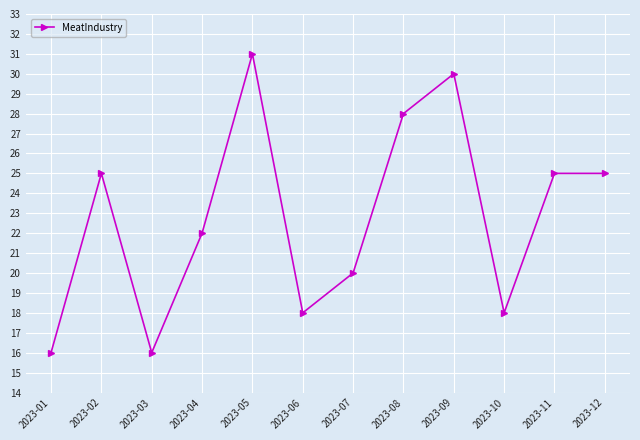

Reading left to right, list all the values displayed in this chart.

16	25	16	22	31	18	20	28	30	18	25	25